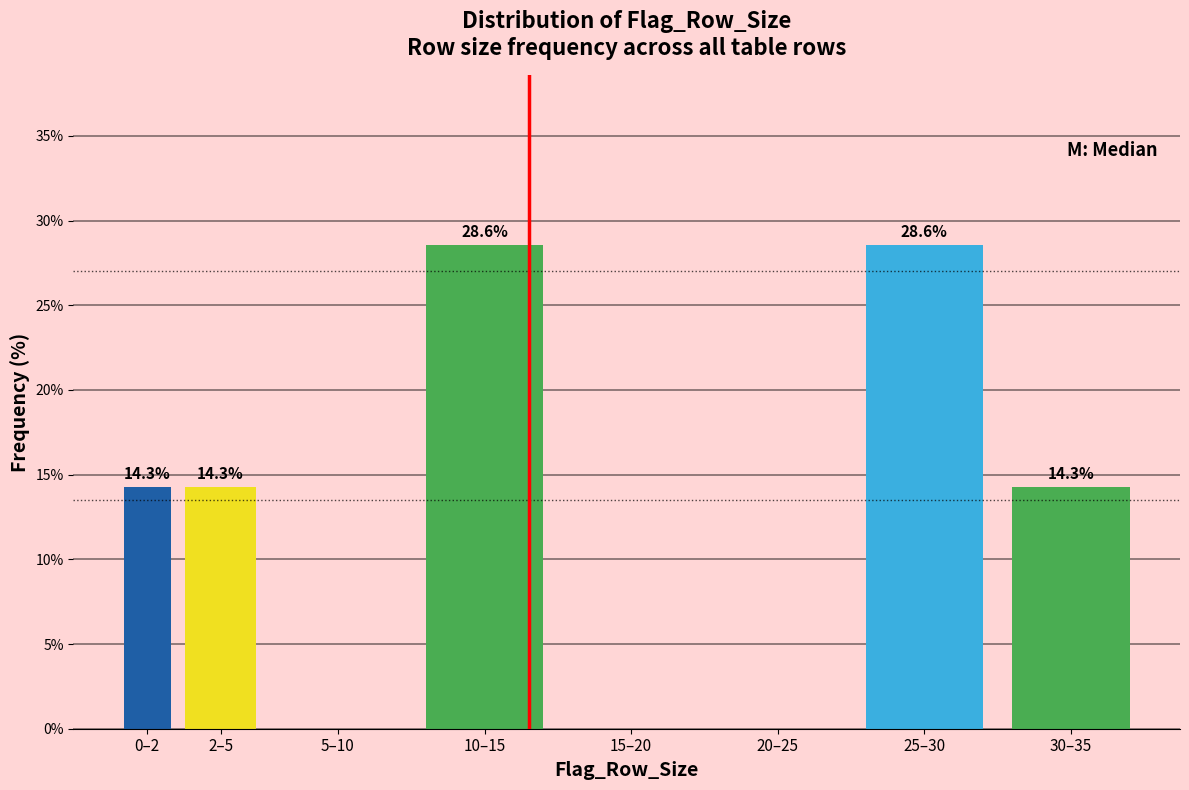

Reading left to right, list all the values displayed in this chart.

0–2=14.3	2–5=14.3	5–10=0.0	10–15=28.6	15–20=0.0	20–25=0.0	25–30=28.6	30–35=14.3